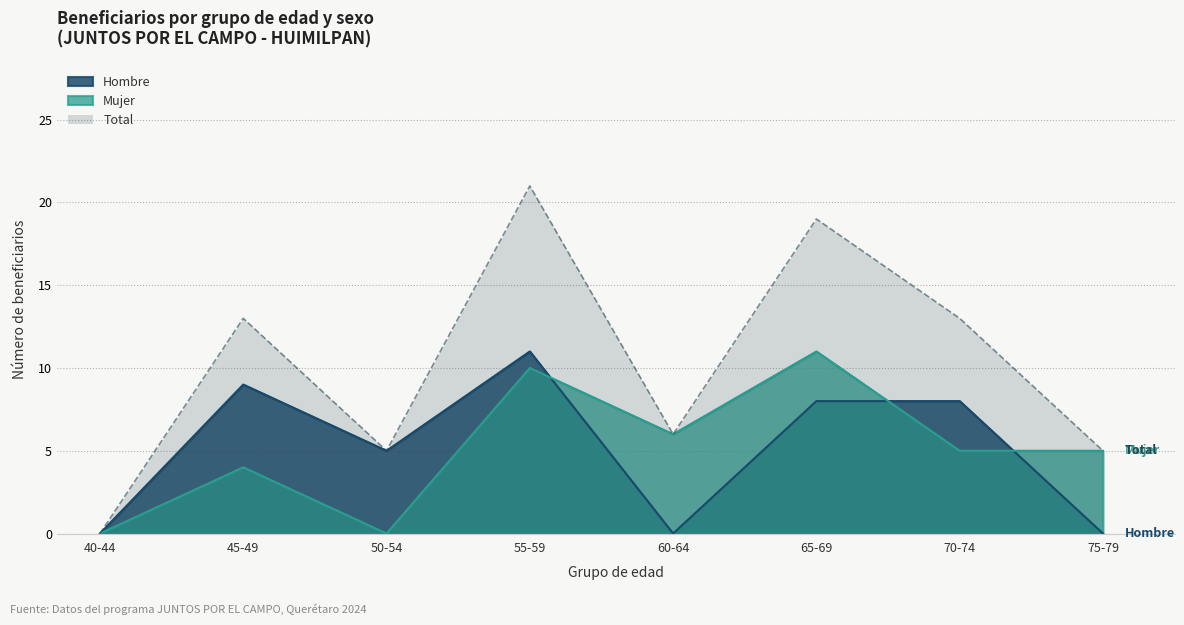

What is the lowest value of the Hombre series?

0